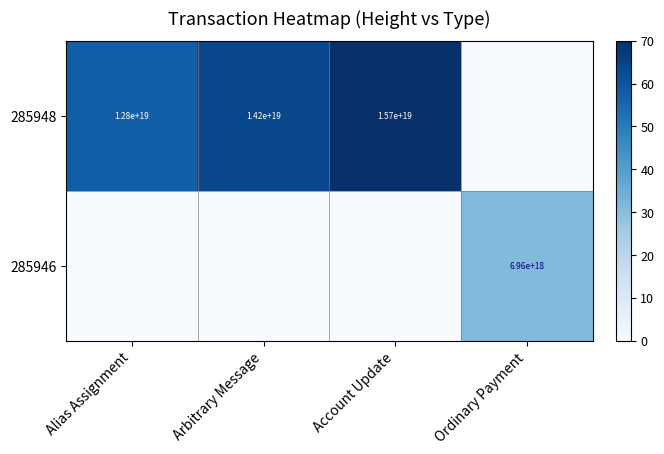

Is it true that 285948 equals 14200000000000000000 at Arbitrary Message?

True